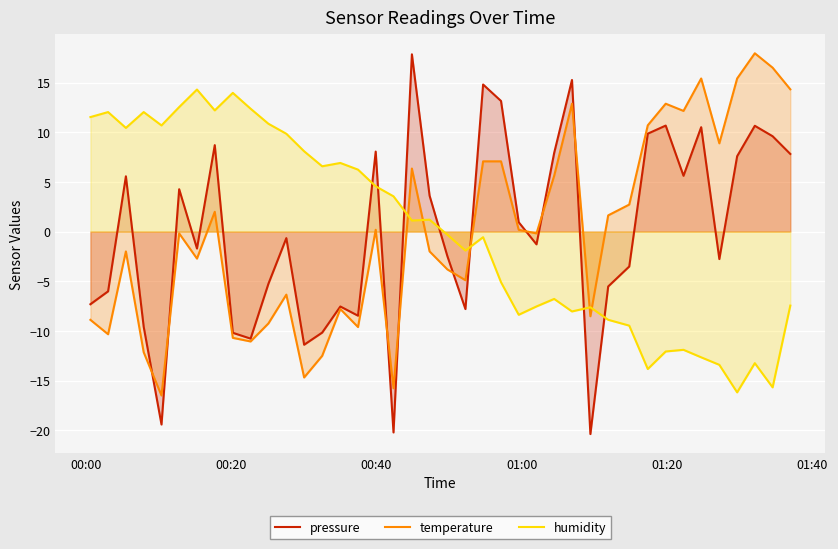

True or false: pressure and humidity cross at least once.

True